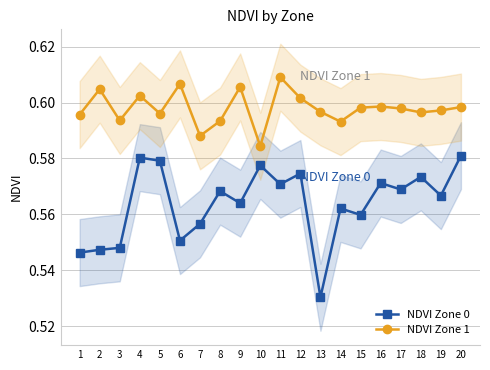

The value of NDVI Zone 1 at 8 is 0.4. True or false?

False